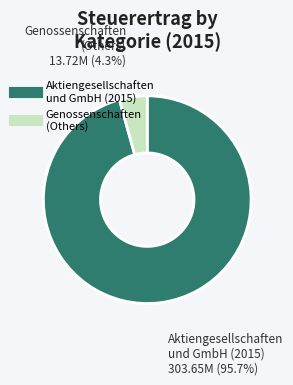

Is there a majority slice in this chart?

Yes